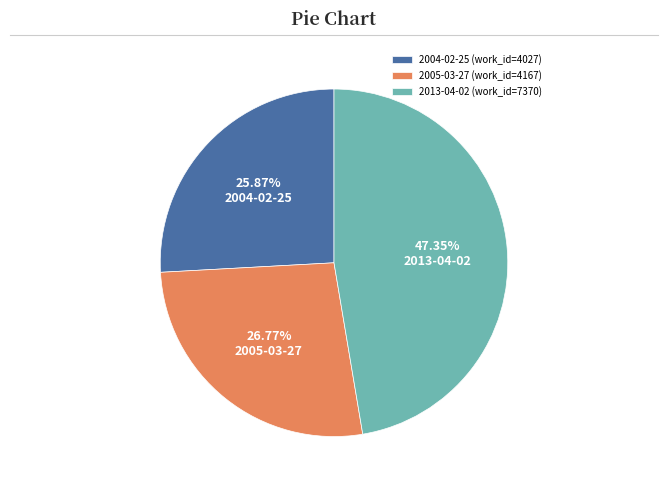

Which category has the smallest portion of the pie?

2004-02-25